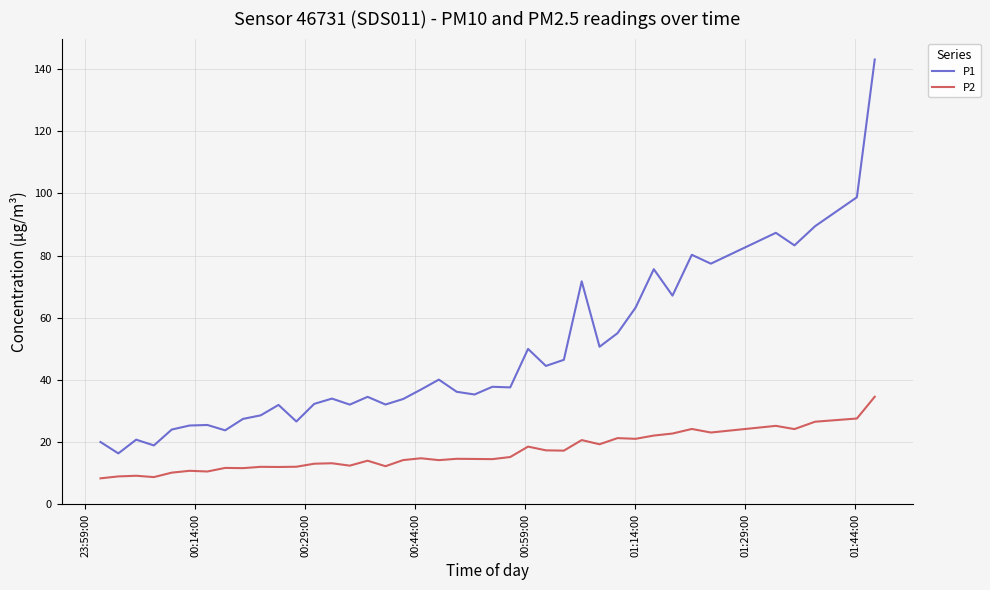

What is the smallest value displayed?

8.4